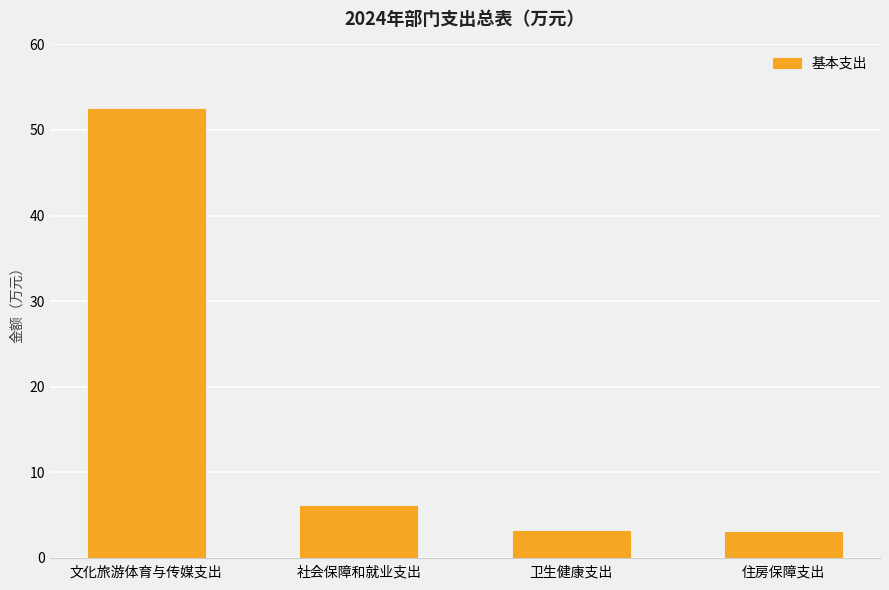

What is the sum of the values at 住房保障支出 and 卫生健康支出?

6.1